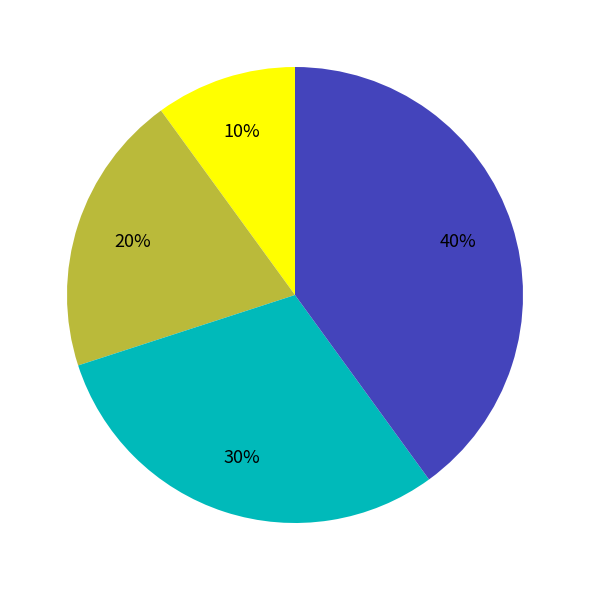

To the nearest percent, what is the average slice percentage?

25%